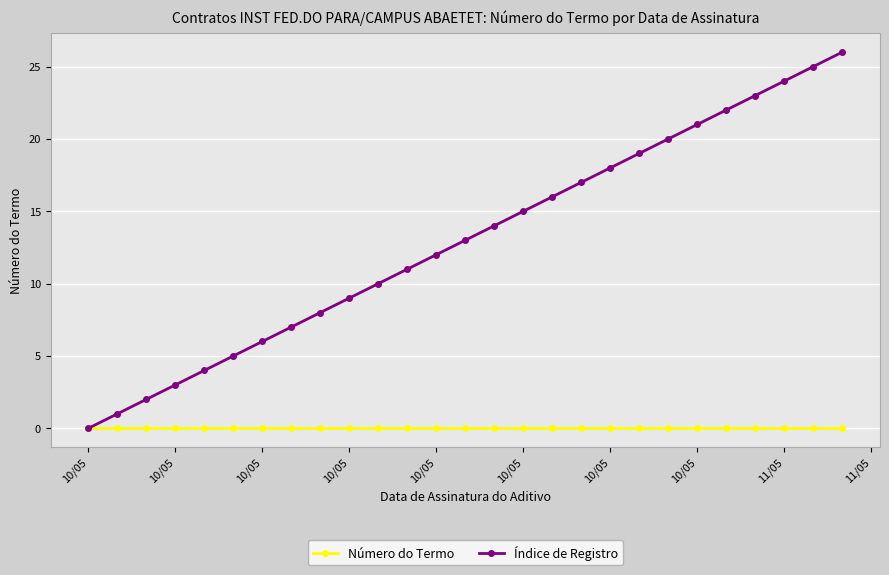

Which series has the largest range (max minus min)?

Índice de Registro